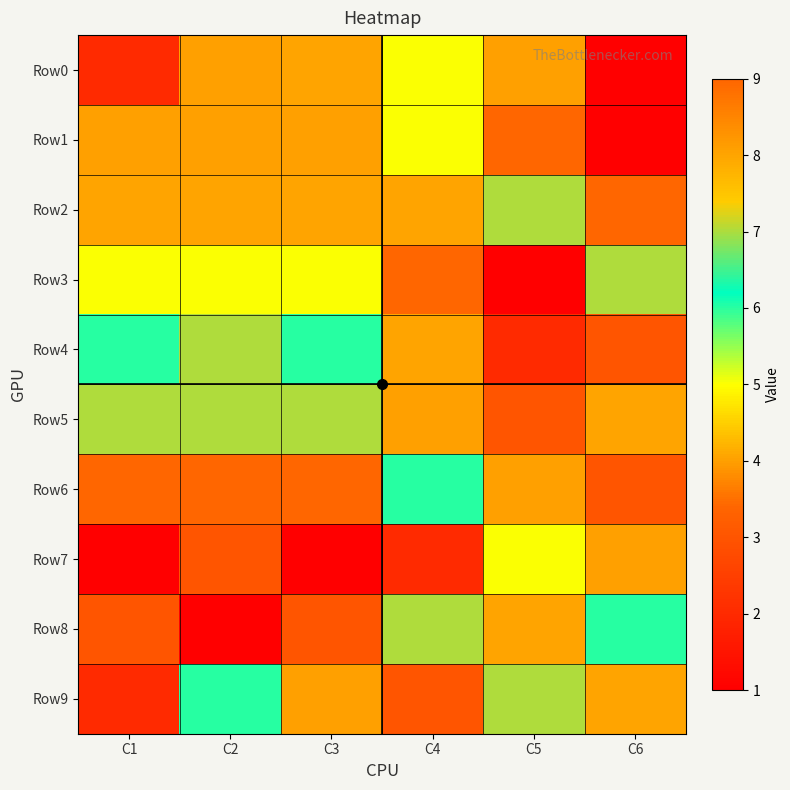

Reading left to right, list all the values displayed in this chart.

Row0: C1=2	C2=4	C3=8	C4=5	C5=4	C6=1
Row1: C1=4	C2=4	C3=4	C4=5	C5=9	C6=1
Row2: C1=8	C2=8	C3=8	C4=8	C5=7	C6=9
Row3: C1=5	C2=5	C3=5	C4=9	C5=1	C6=7
Row4: C1=6	C2=7	C3=6	C4=8	C5=2	C6=3
Row5: C1=7	C2=7	C3=7	C4=4	C5=3	C6=8
Row6: C1=9	C2=9	C3=9	C4=6	C5=4	C6=3
Row7: C1=1	C2=3	C3=1	C4=2	C5=5	C6=4
Row8: C1=3	C2=1	C3=3	C4=7	C5=8	C6=6
Row9: C1=2	C2=6	C3=4	C4=3	C5=7	C6=8